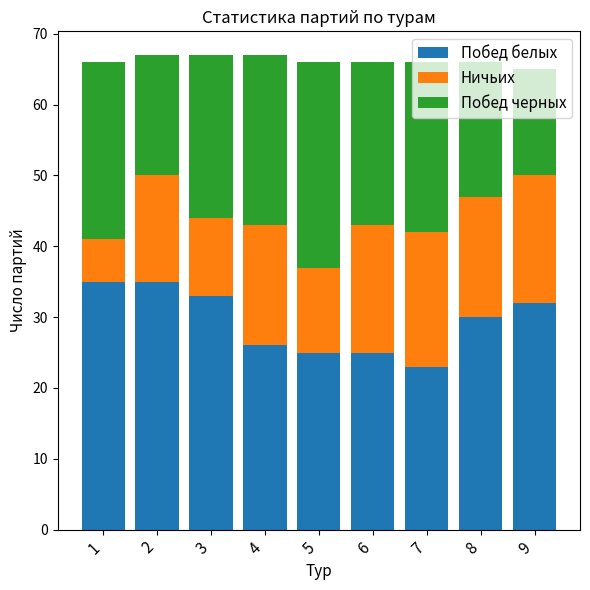

What is the sum of the Побед белых values at 9 and 7?

55